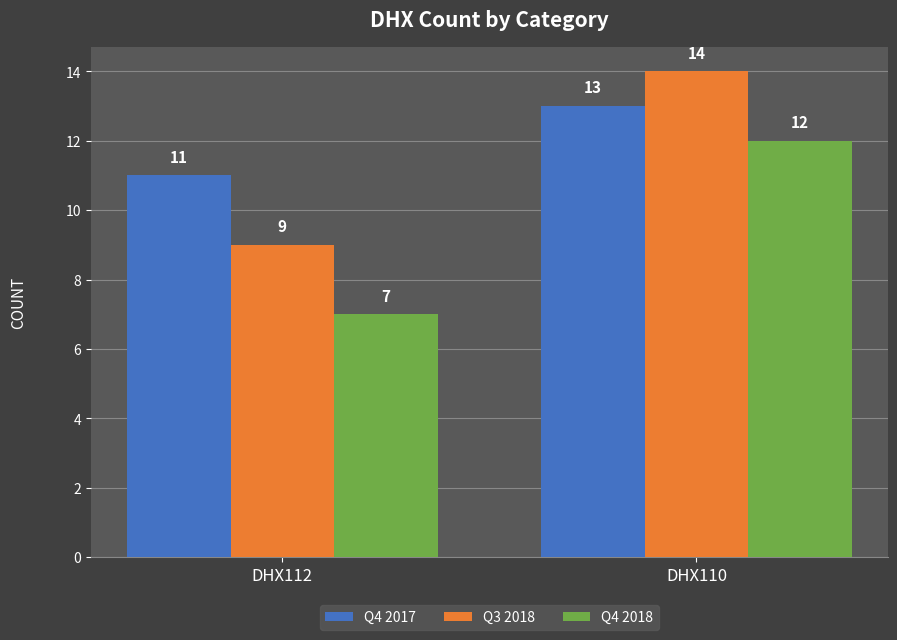

Reading right to left, extract all data points from this chart.

Q4 2017: DHX110=13	DHX112=11
Q3 2018: DHX110=14	DHX112=9
Q4 2018: DHX110=12	DHX112=7